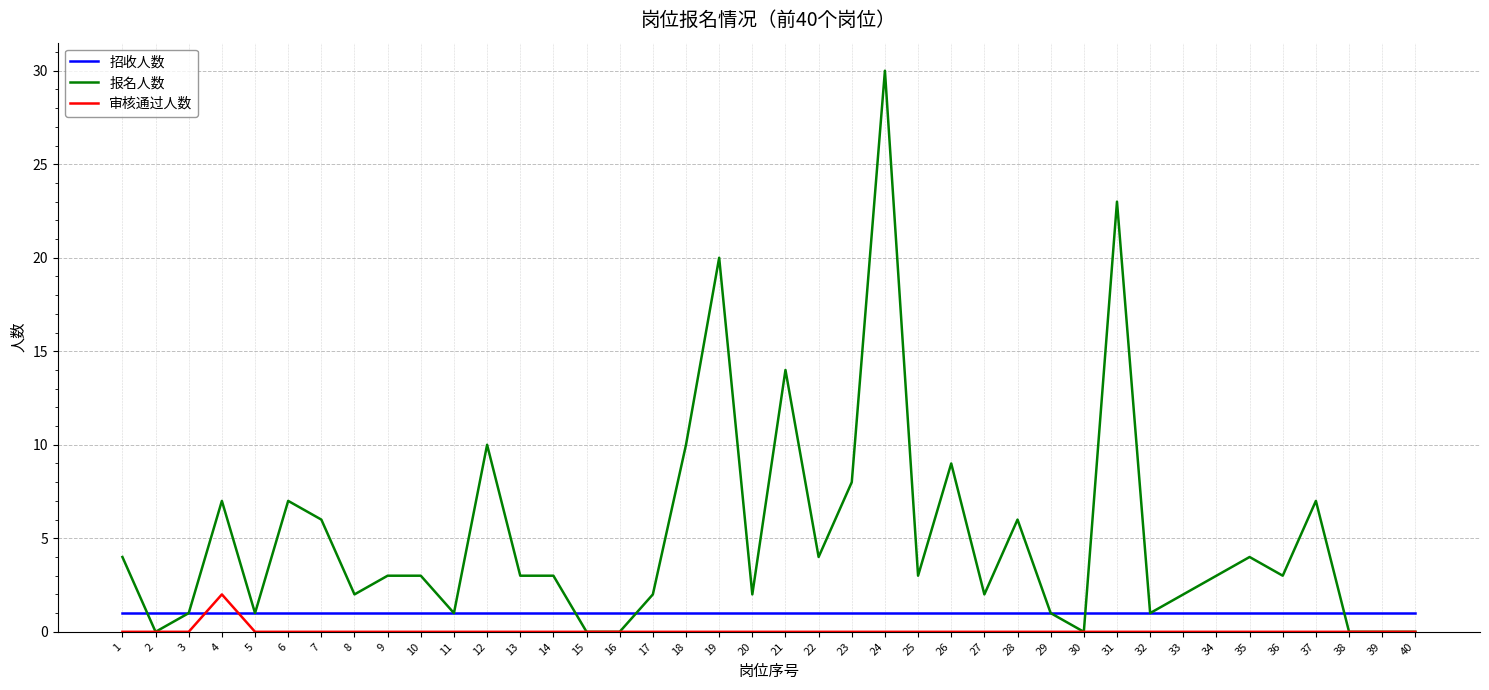

What are all the series names shown in the legend?

招收人数, 报名人数, 审核通过人数